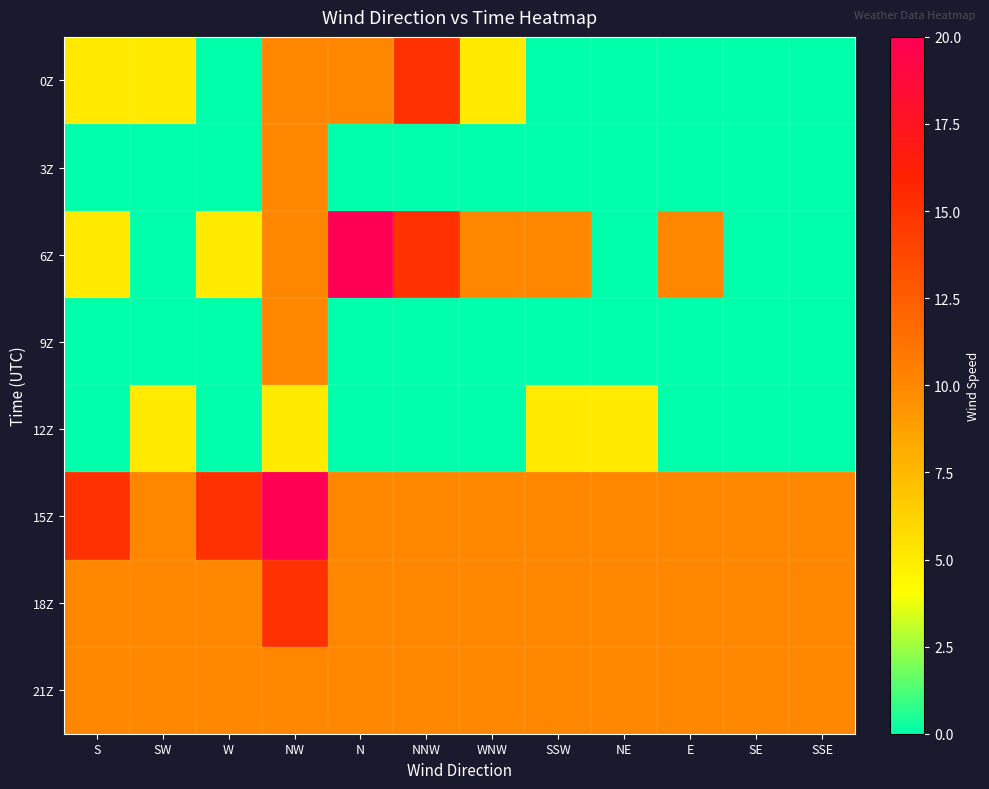

How many distinct data groups are displayed?

8